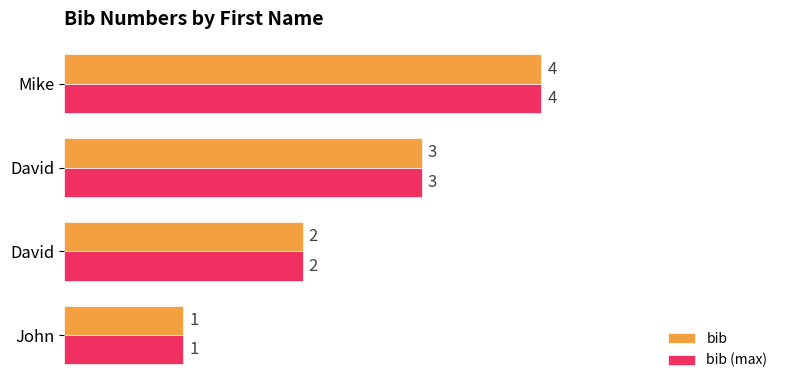

Which label corresponds to the largest value in the chart?

Mike